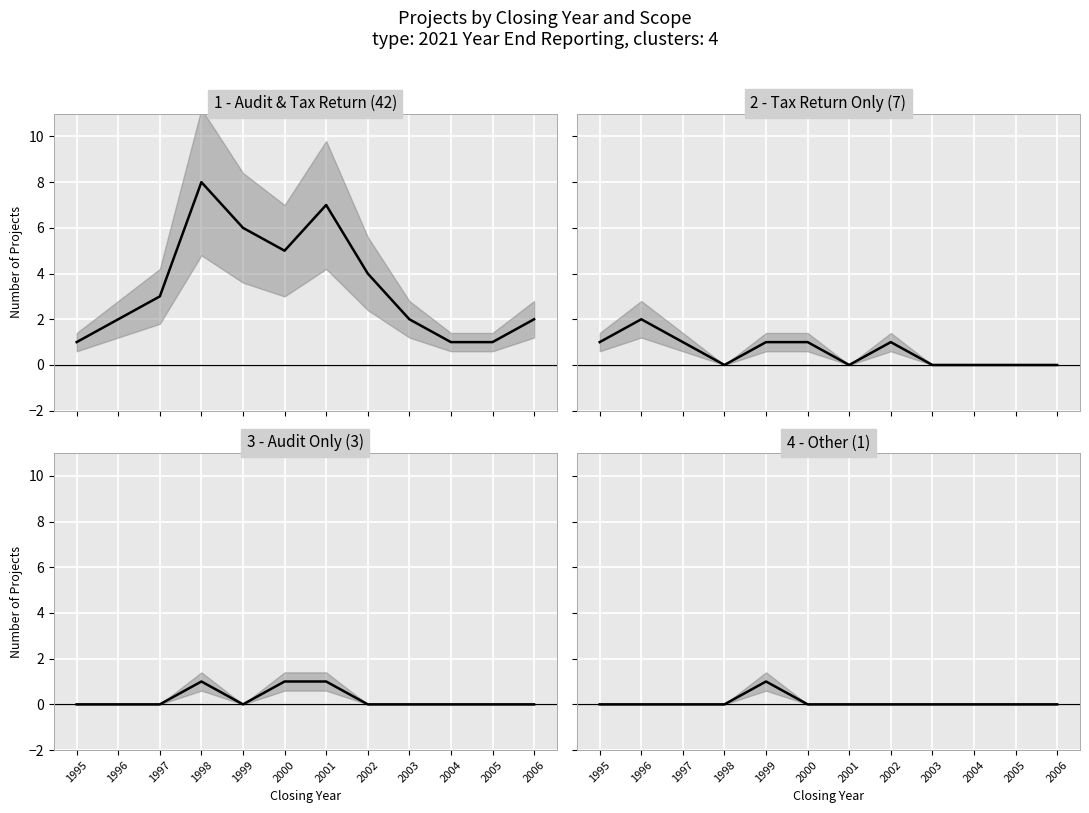

Does the chart display data point markers on the line(s)?

No